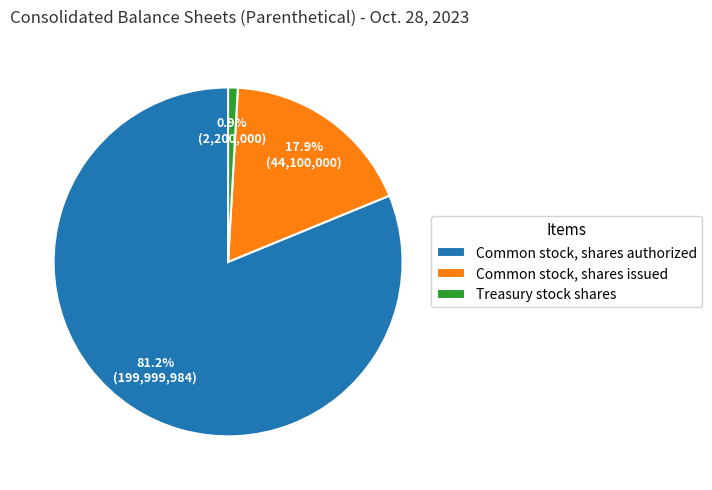

To the nearest percent, what portion does Treasury stock shares represent?

1%